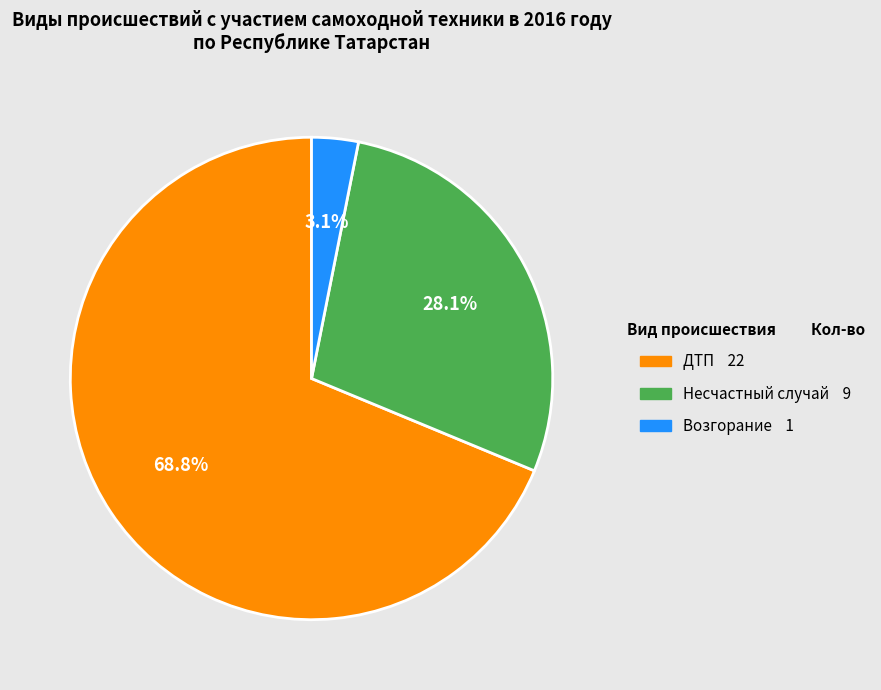

To the nearest percent, what portion does ДТП represent?

69%